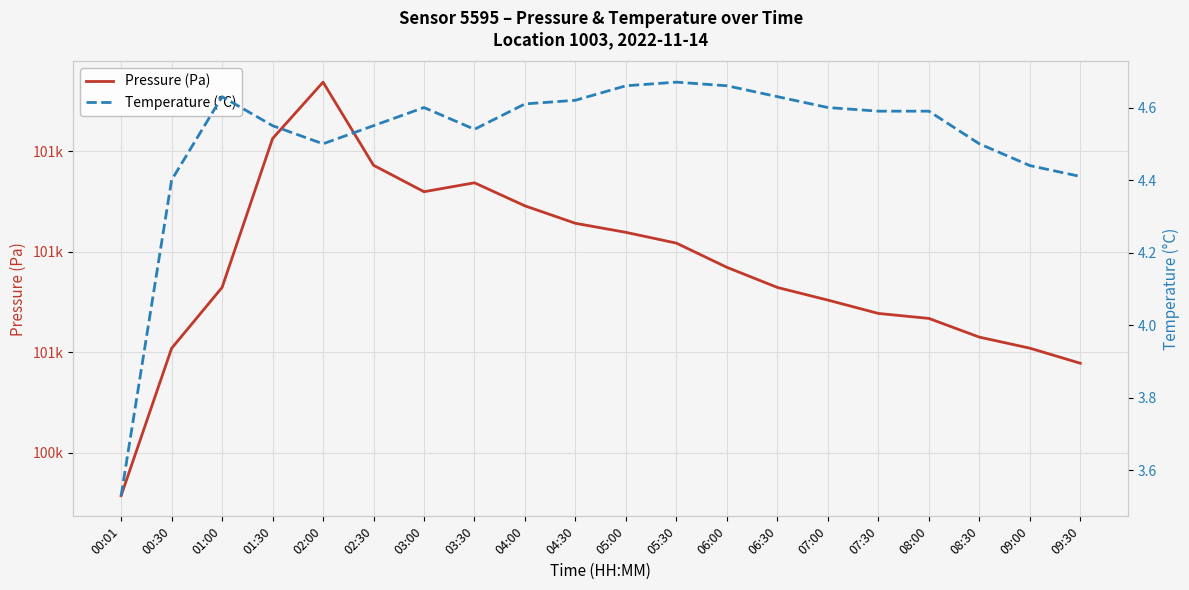

What is the maximum value shown in the chart?

100868.9